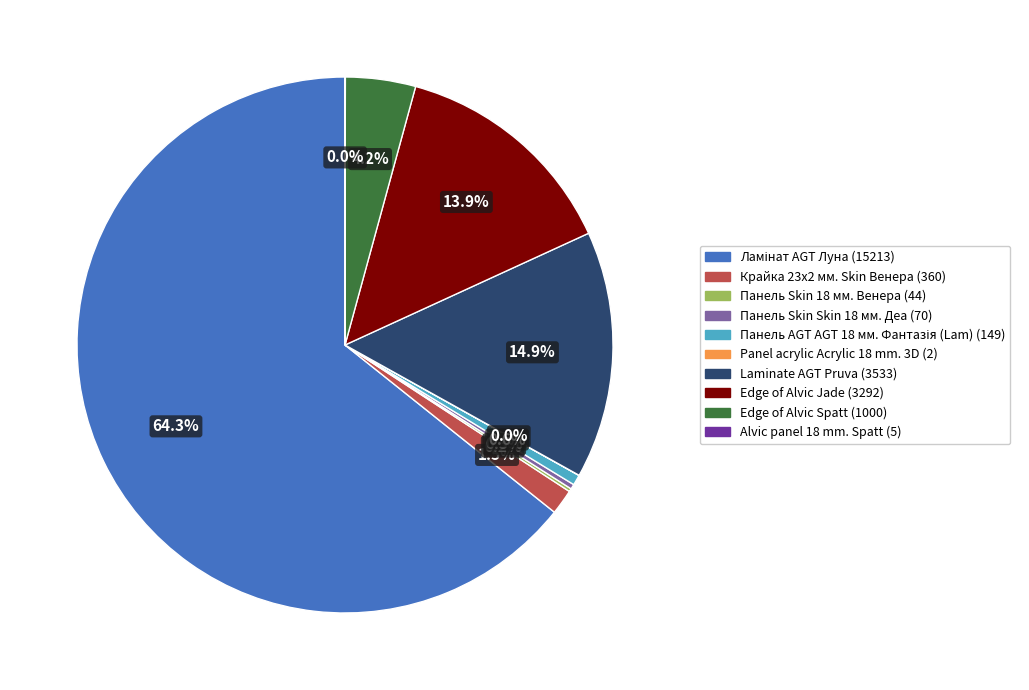

What portion of the pie excludes Крайка 23x2 мм. Skin Венера?

98.5%